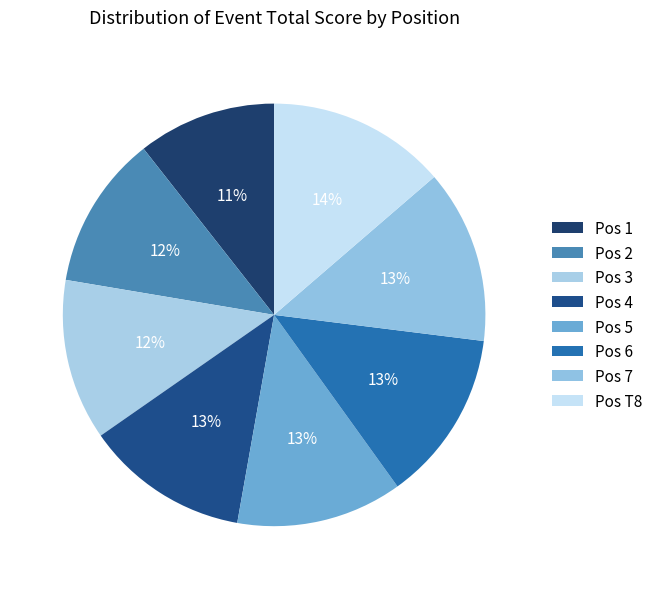

To the nearest percent, what is the average slice percentage?

12%